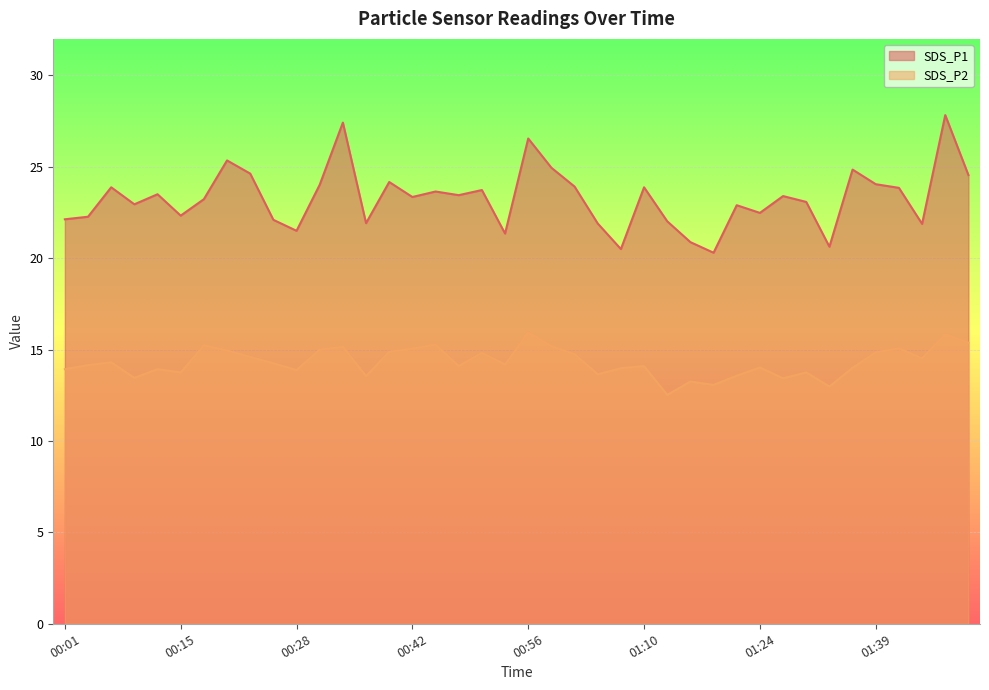

Reading left to right, transcribe all the data shown in this chart.

SDS_P1: 22.1	22.3	23.9	22.9	23.5	22.3	23.2	25.4	24.6	22.1	21.5	24.0	27.4	21.9	24.2	23.4	23.6	23.4	23.7	21.4	26.6	24.9	23.9	21.9	20.5	23.9	22.0	20.9	20.3	22.9	22.5	23.4	23.1	20.6	24.9	24.1	23.9	21.9	27.8	24.6
SDS_P2: 13.9	14.2	14.3	13.4	13.9	13.8	15.2	14.9	14.6	14.2	13.9	15.0	15.2	13.6	14.9	15.1	15.3	14.1	14.8	14.2	15.9	15.2	14.8	13.7	14.0	14.1	12.5	13.2	13.1	13.6	14.0	13.4	13.8	13.0	14.0	14.8	15.1	14.5	15.8	15.4